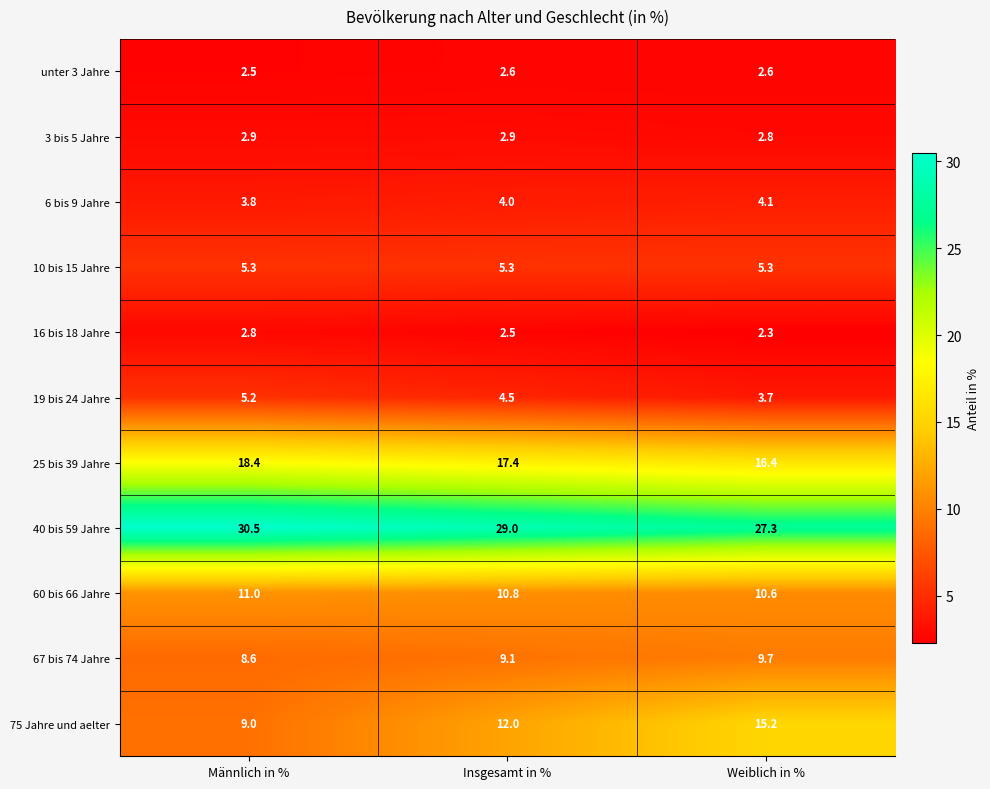

True or false: 67 bis 74 Jahre has a value of 9.1 at Insgesamt in %.

True